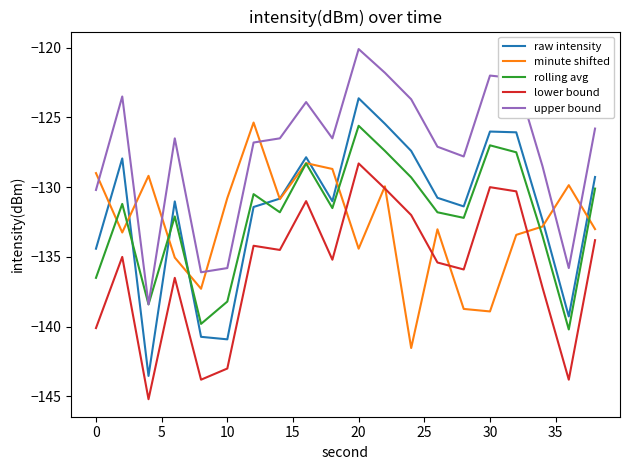

What is the greatest value displayed?

-120.1